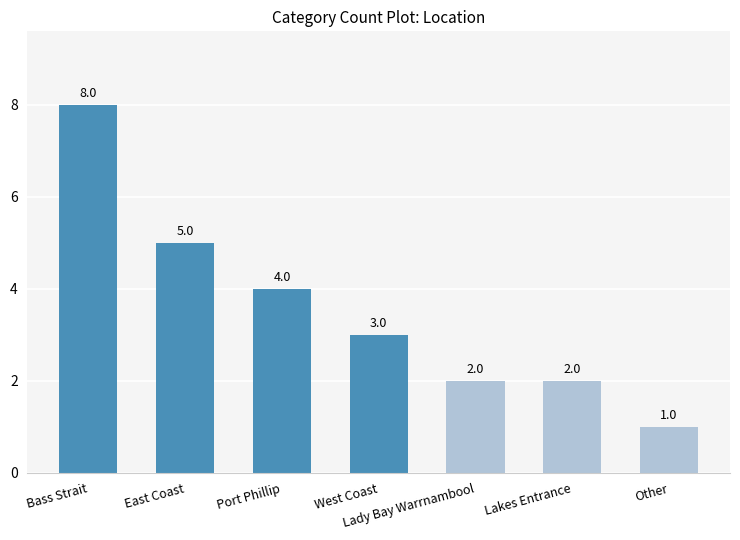

What is the label of the 1st bar from the left?

Bass Strait